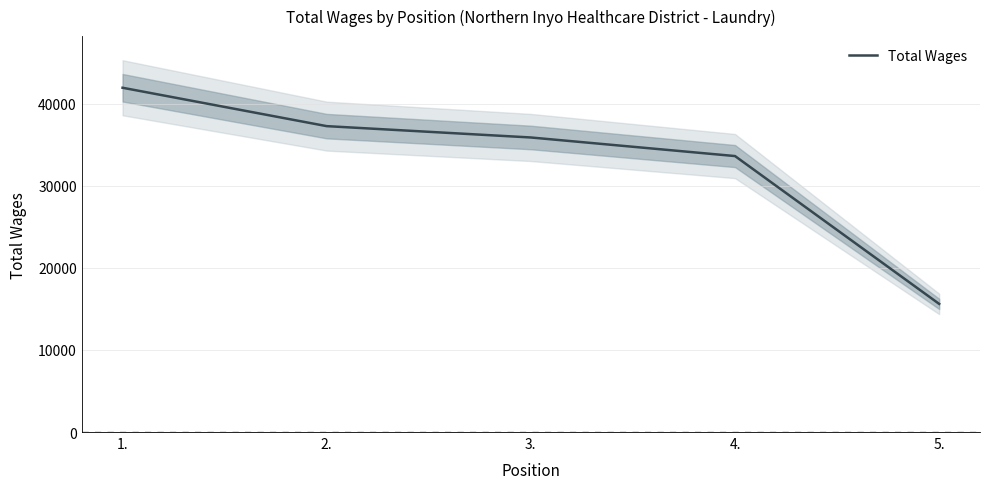

Is this an area chart (filled region under the line)?

No